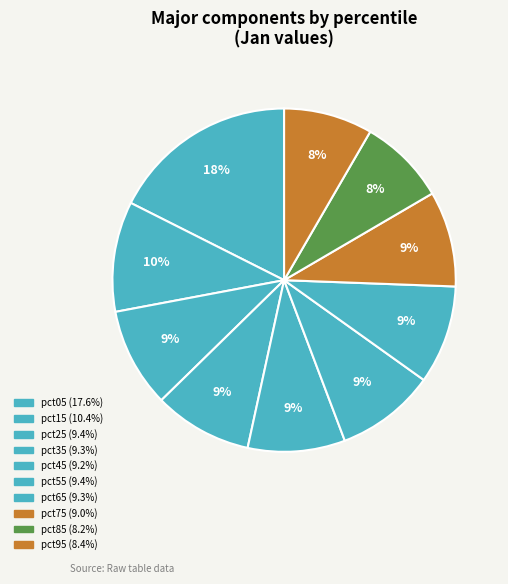

How many segments does this pie chart have?

10